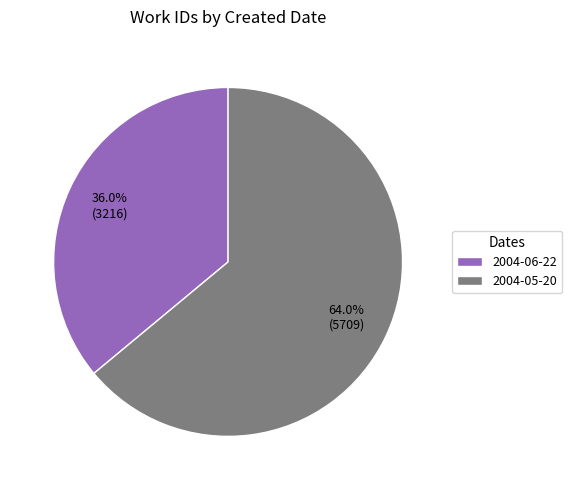

How many segments does this pie chart have?

2